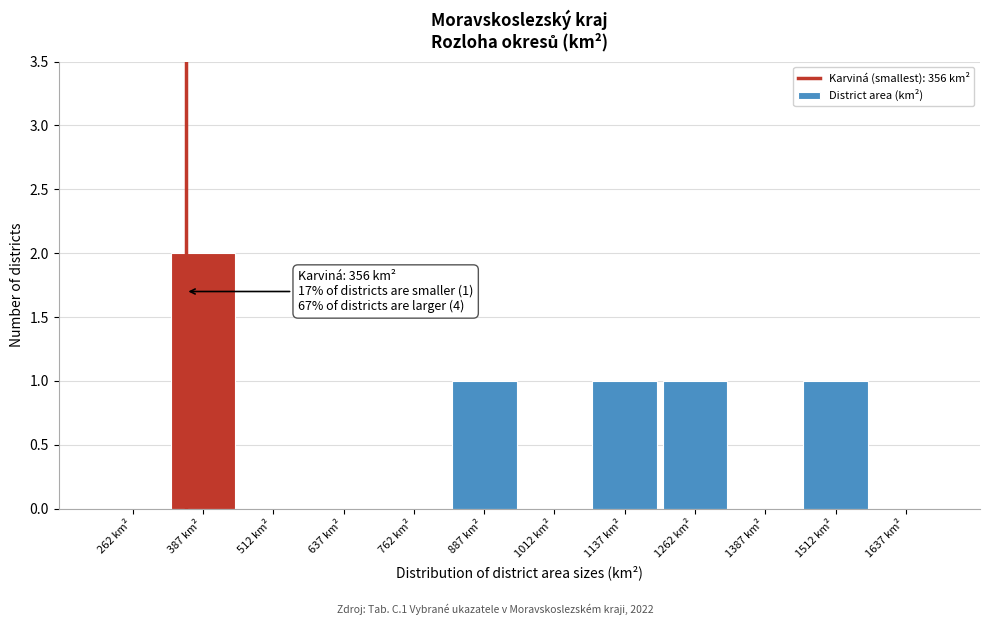

Which range on the x-axis has the tallest bar?

325 to 450